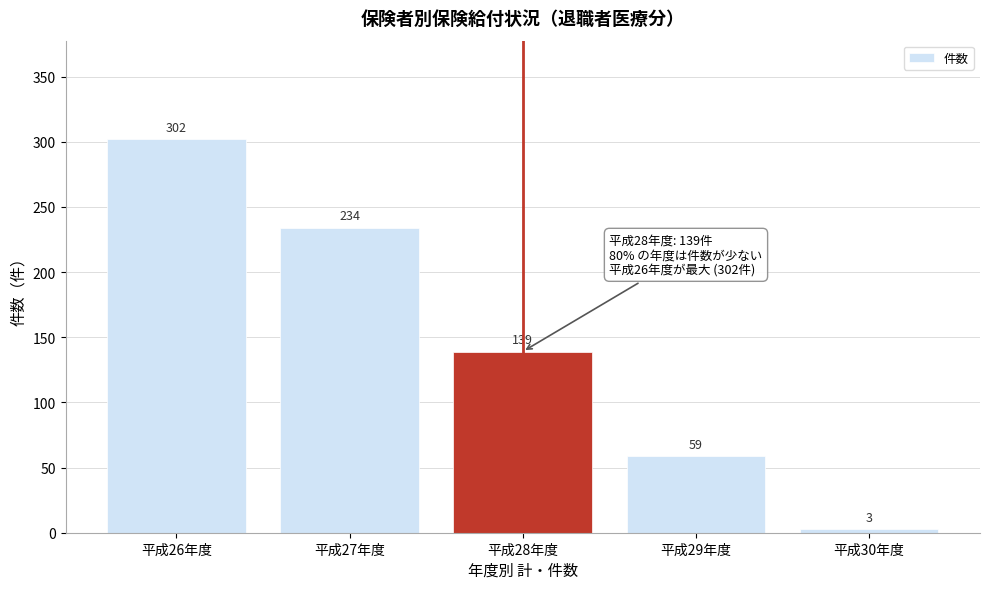

Reading right to left, list all the values displayed in this chart.

平成30年度=3	平成29年度=59	平成28年度=139	平成27年度=234	平成26年度=302